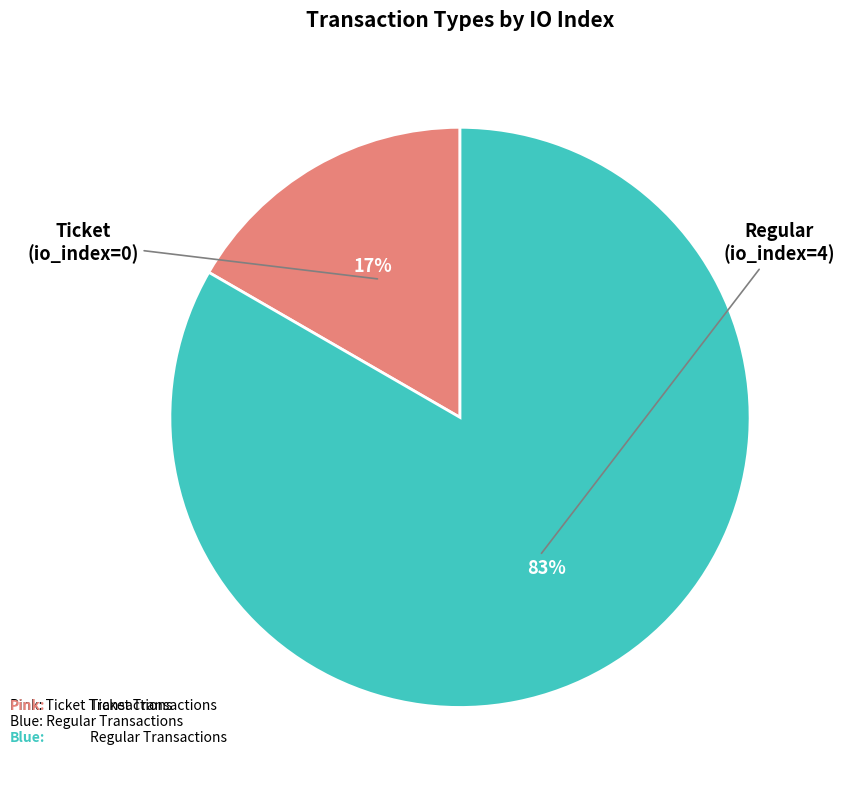

To the nearest percent, what is the average slice percentage?

50%